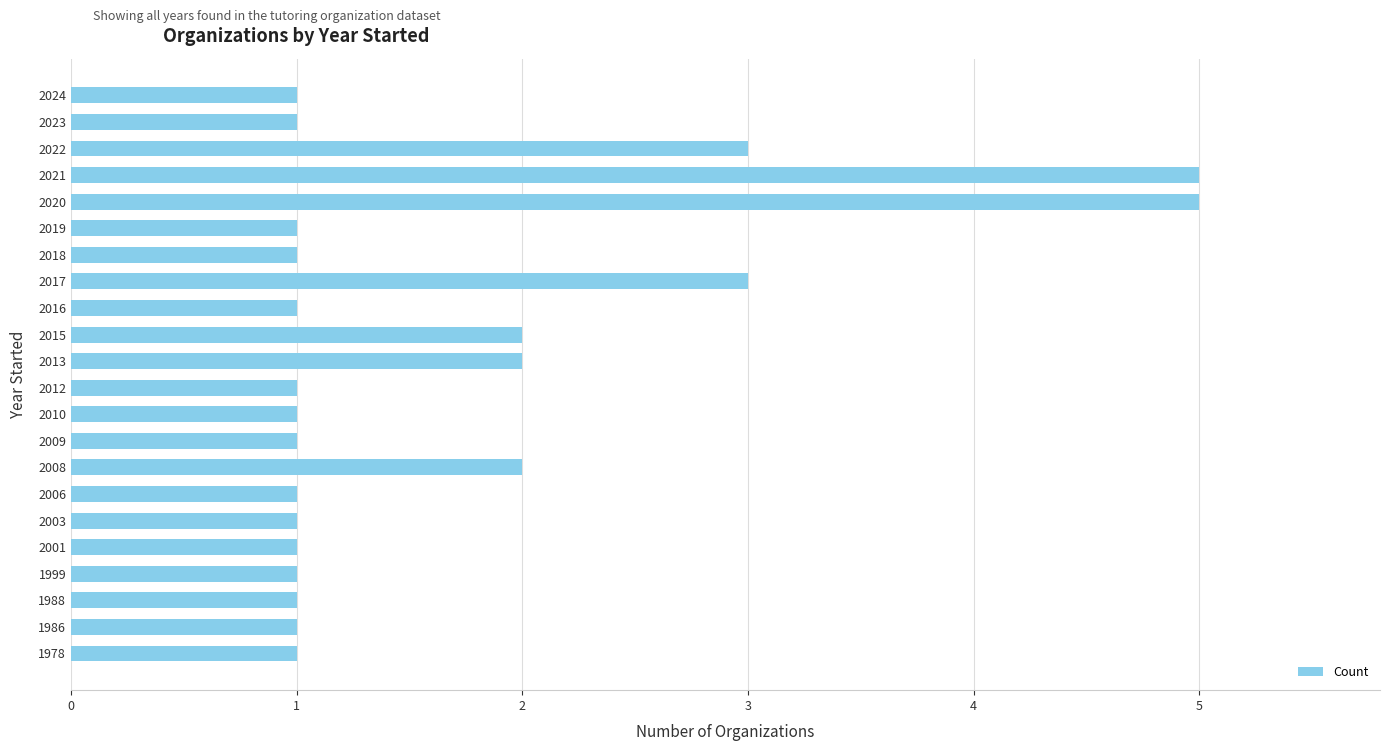

Does the chart contain stacked bars?

No